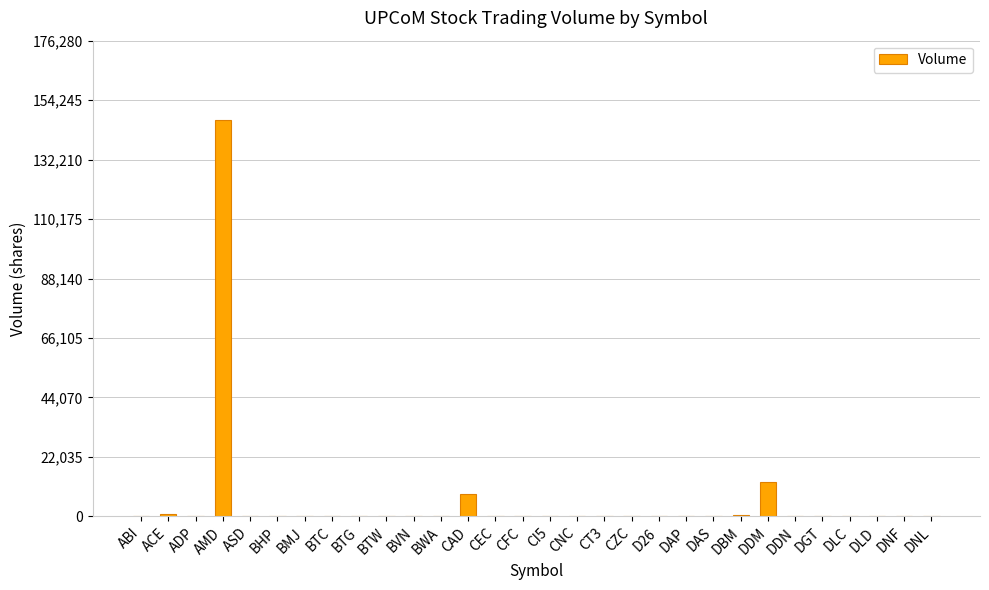

How many data points does each series have?

30